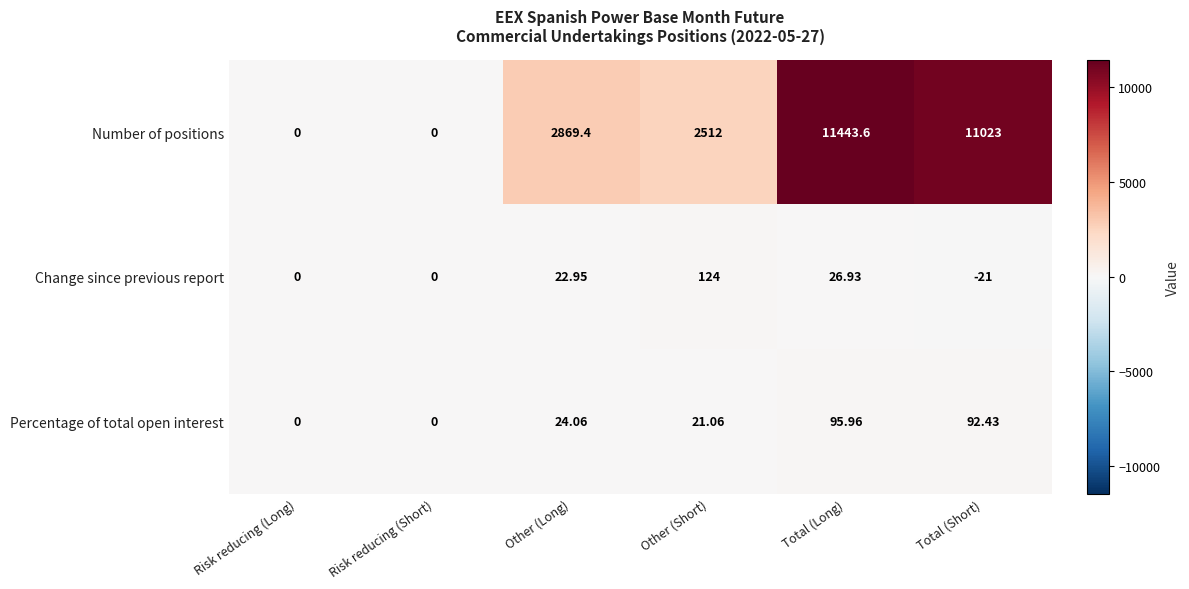

What is the total value across all series at Total (Short)?

11094.4